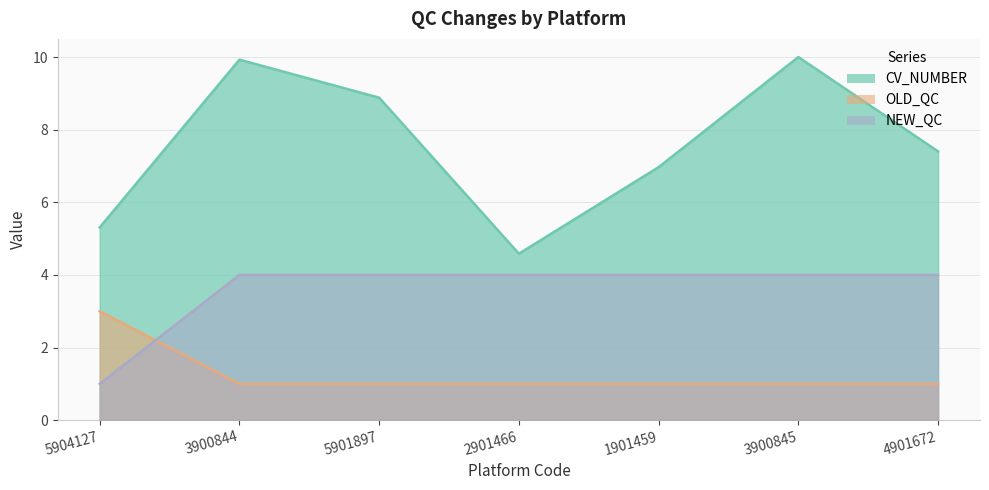

List the series in order of their peak value, highest first.

CV_NUMBER, OLD_QC, NEW_QC